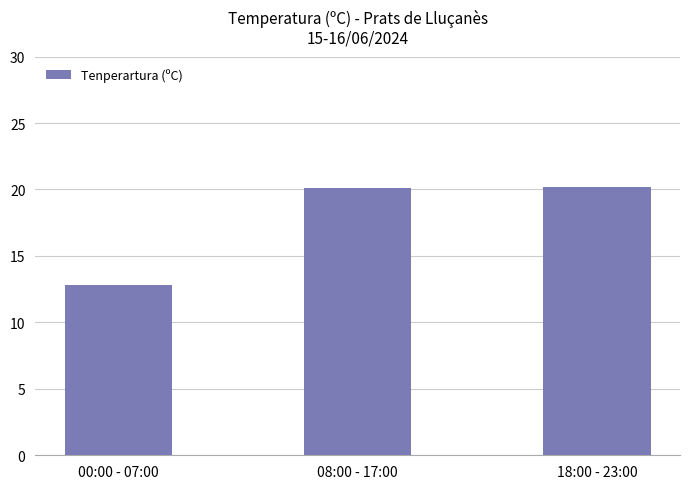

What is the difference between the values at 00:00 - 07:00 and 08:00 - 17:00?

7.3